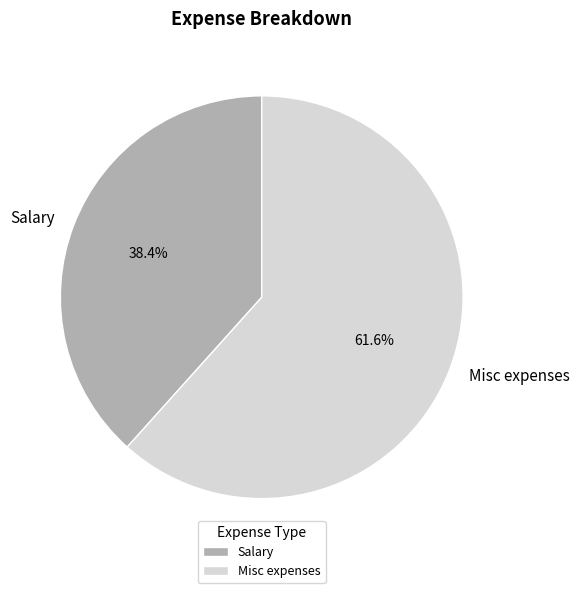

How many segments does this pie chart have?

2